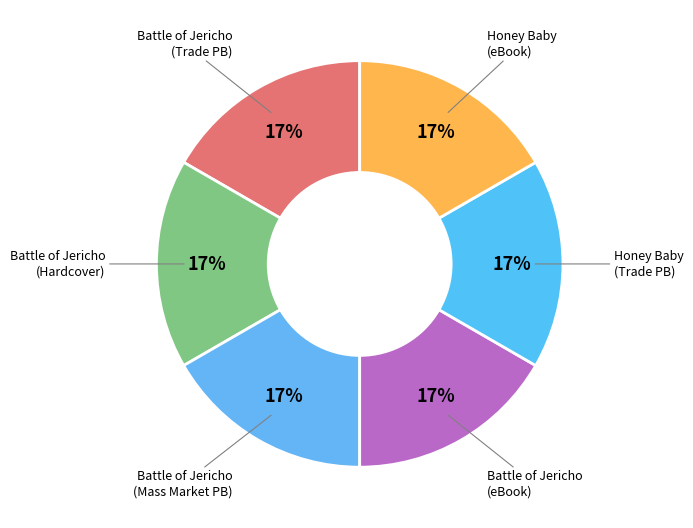

Is Battle of Jericho (Hardcover) the majority of the pie?

No